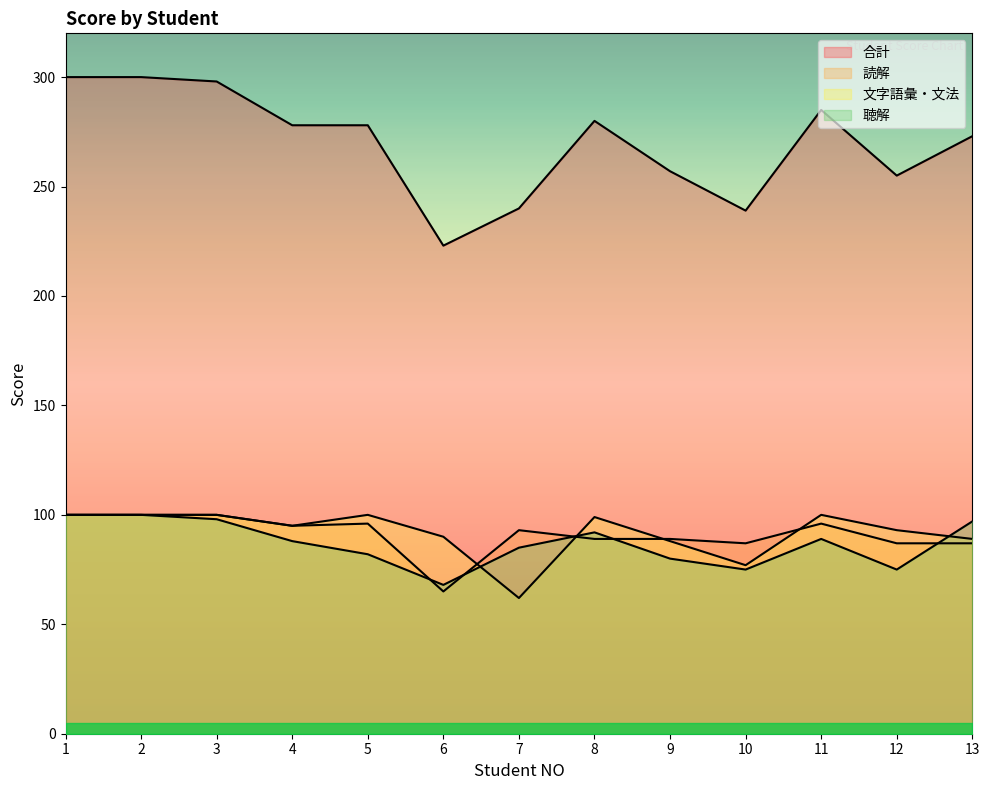

What is the difference between the maximum and second lowest values in the 読解 series?

13